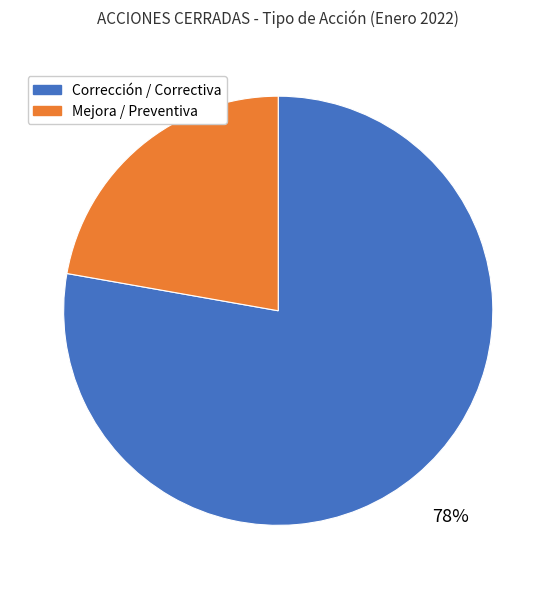

Is there a majority slice in this chart?

Yes